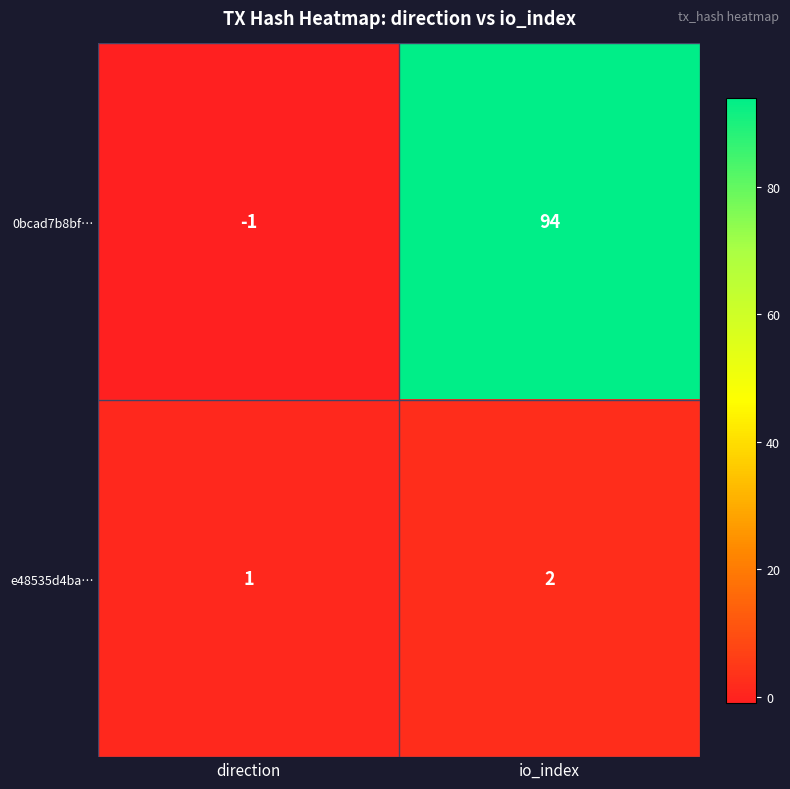

How many negative values does the 0bcad7b8bf… series have?

1